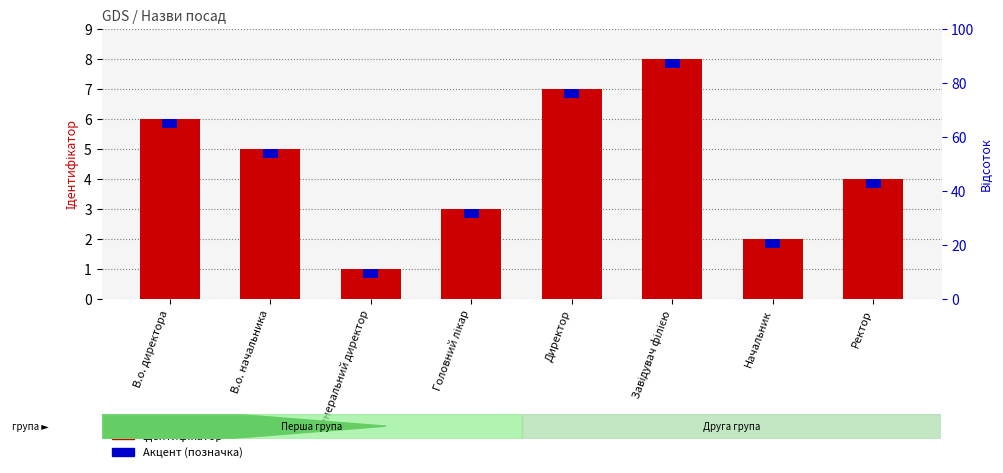

Which series has the largest total across all categories?

Ідентифікатор